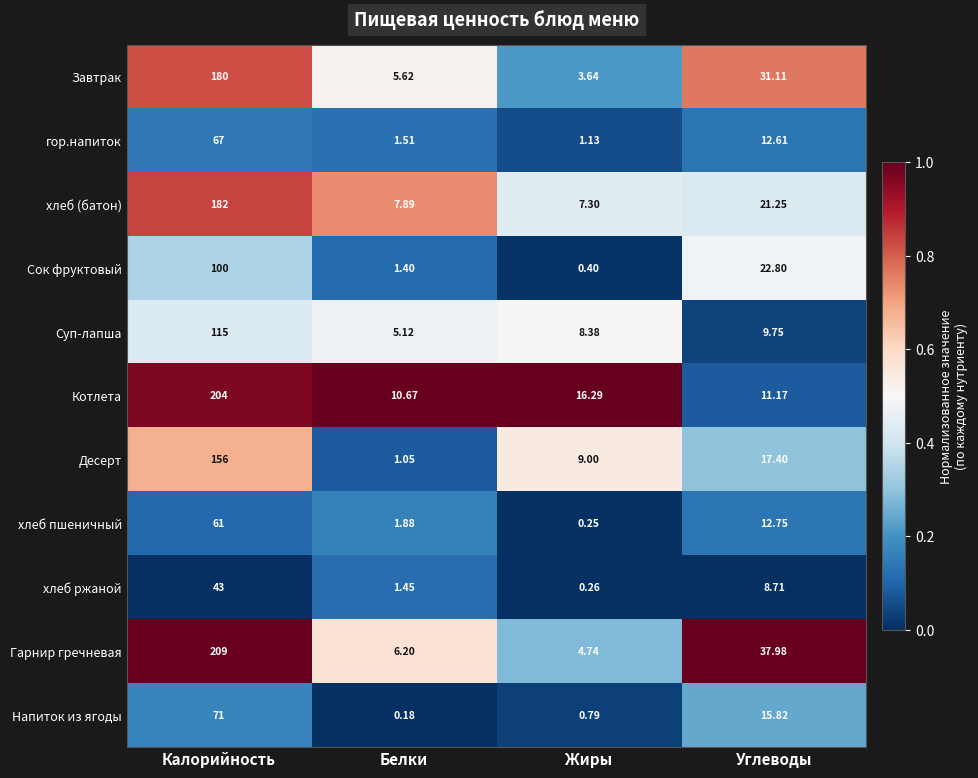

List the series in order of their peak value, lowest first.

хлеб ржаной, хлеб пшеничный, гор.напиток, Напиток из ягоды, Сок фруктовый, Суп-лапша, Десерт, Завтрак, хлеб (батон), Котлета, Гарнир гречневая